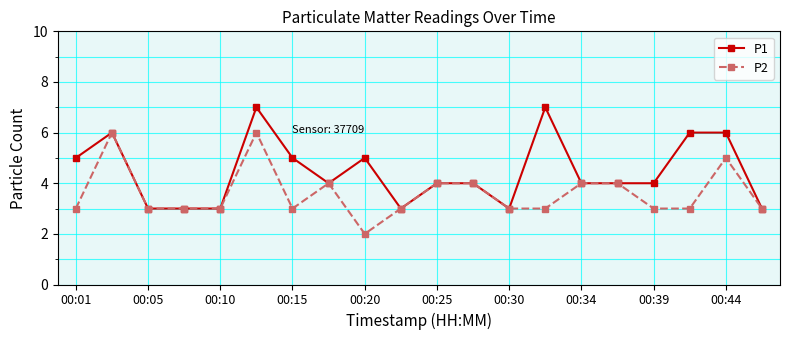

Reading left to right, extract all data points from this chart.

P1: 5	6	3	3	3	7	5	4	5	3	4	4	3	7	4	4	4	6	6	3
P2: 3	6	3	3	3	6	3	4	2	3	4	4	3	3	4	4	3	3	5	3